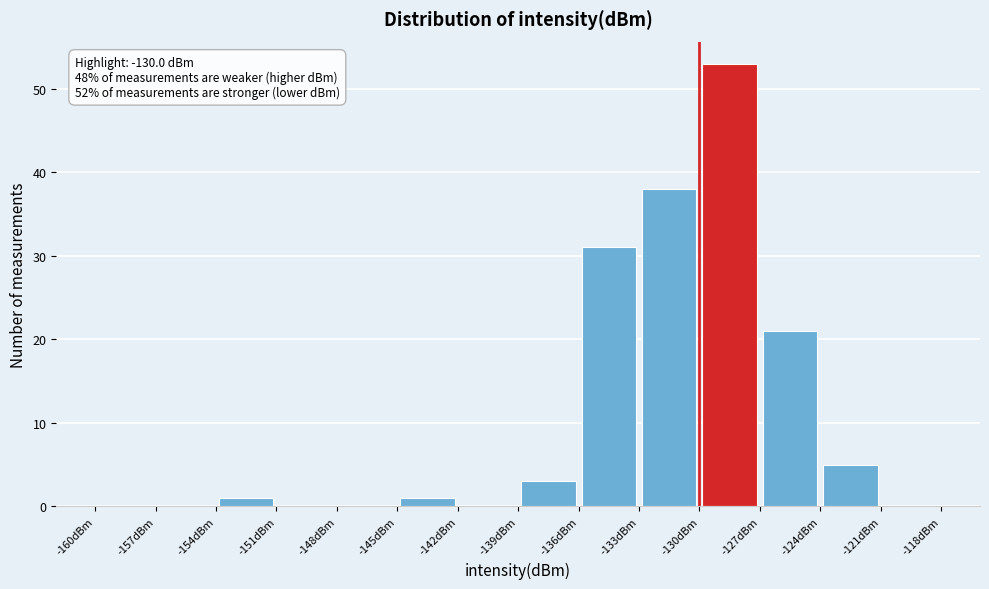

Over which range of the x-axis is the bar tallest?

-130 to -127